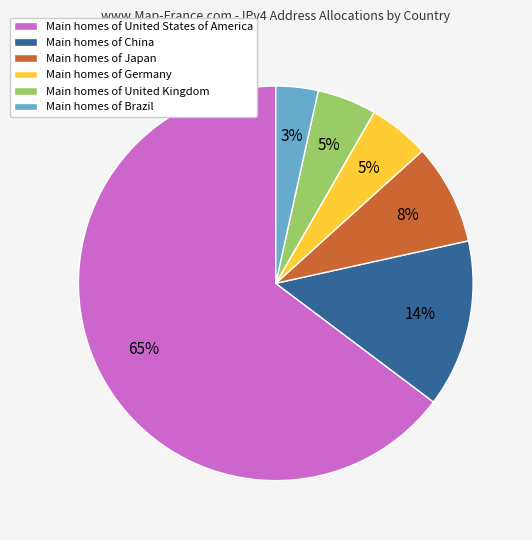

Count the number of slices in the pie.

6